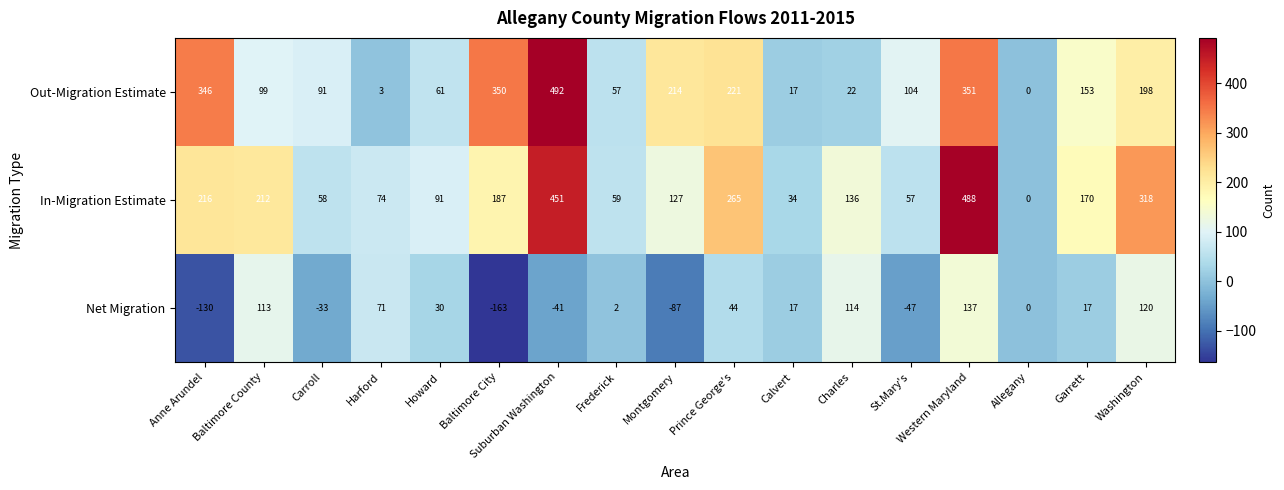

Where does the Out-Migration Estimate series first go above 104?

Anne Arundel